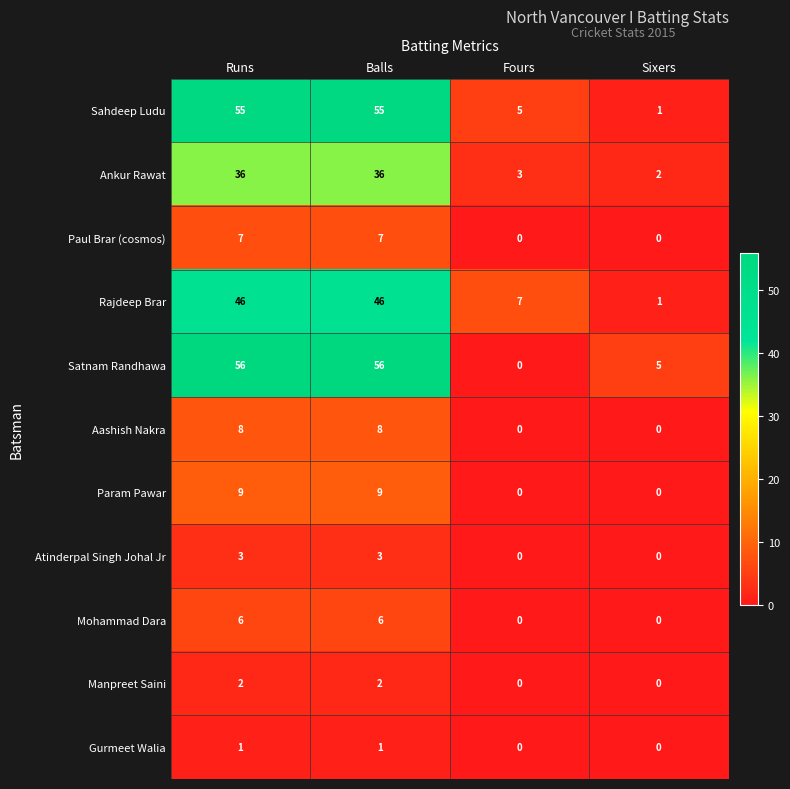

What is the total value across all series at Fours?

15